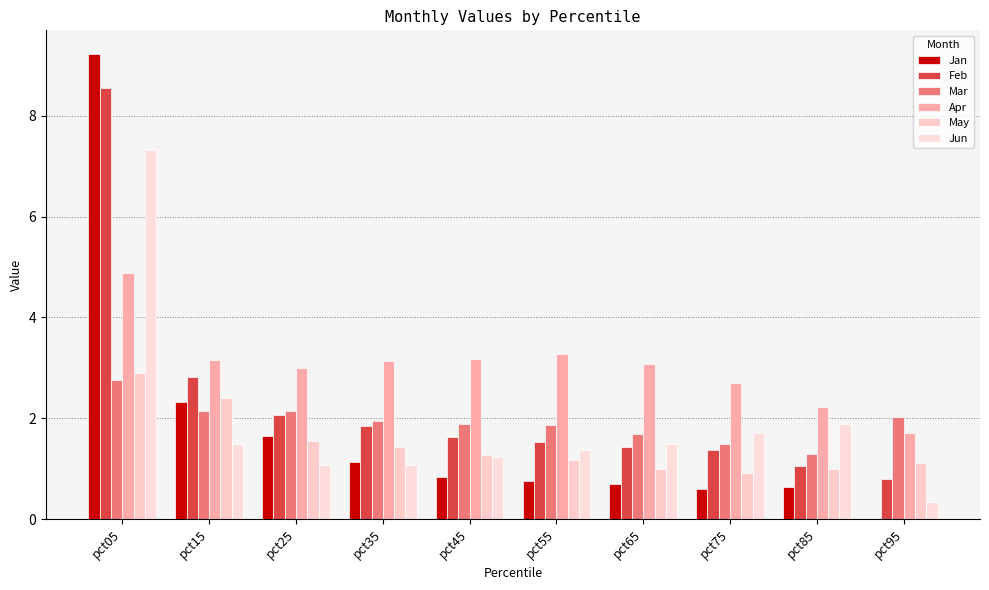

What is the difference between the maximum and minimum values in the Jan series?

9.2